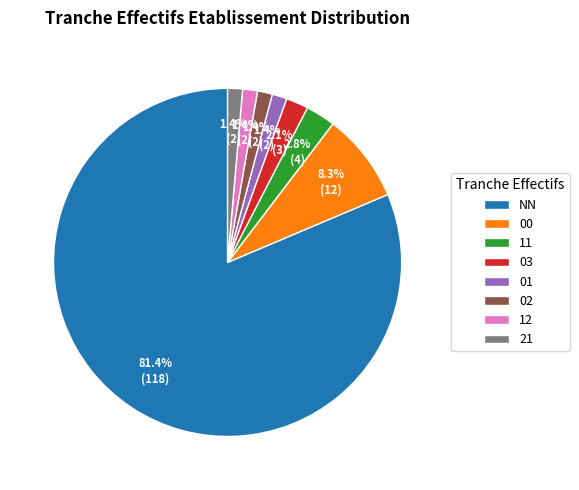

What percentage is NOT represented by 12?

98.6%